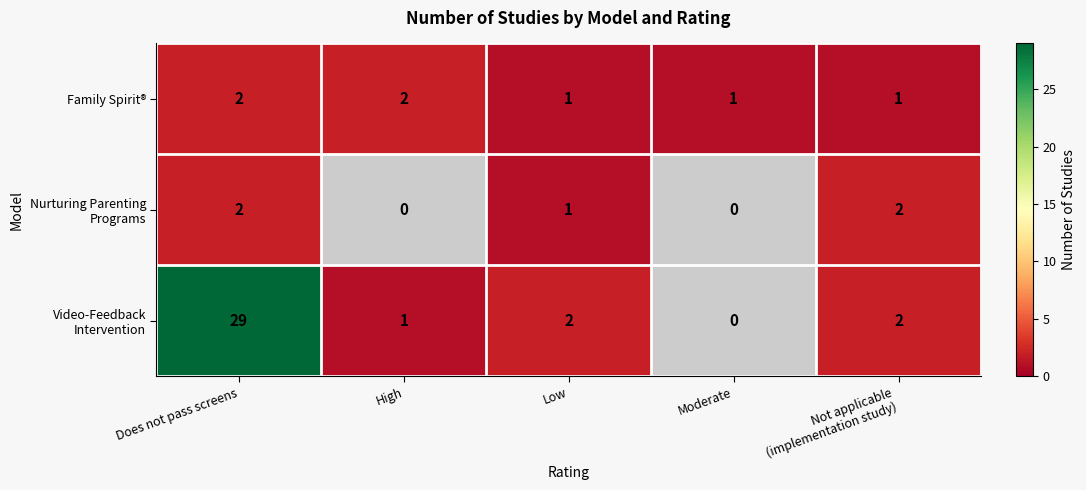

Between High and Does not pass screens, which is larger?

High